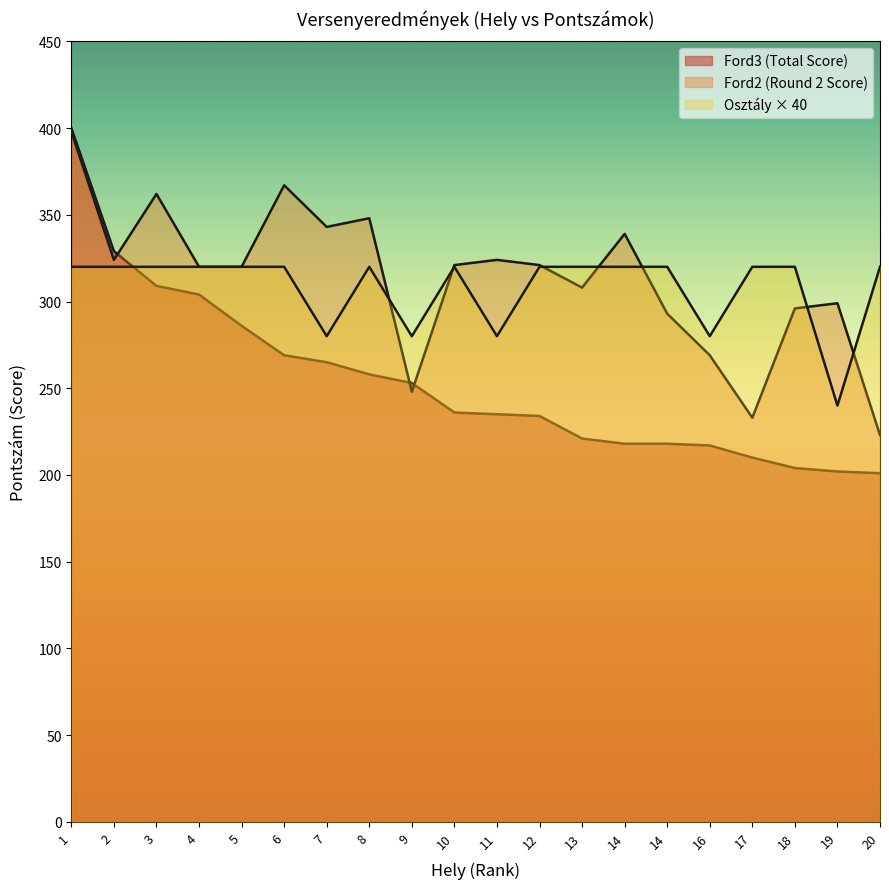

Rank the series at 13 from highest to lowest value.

Osztaly, Ford2, Ford3